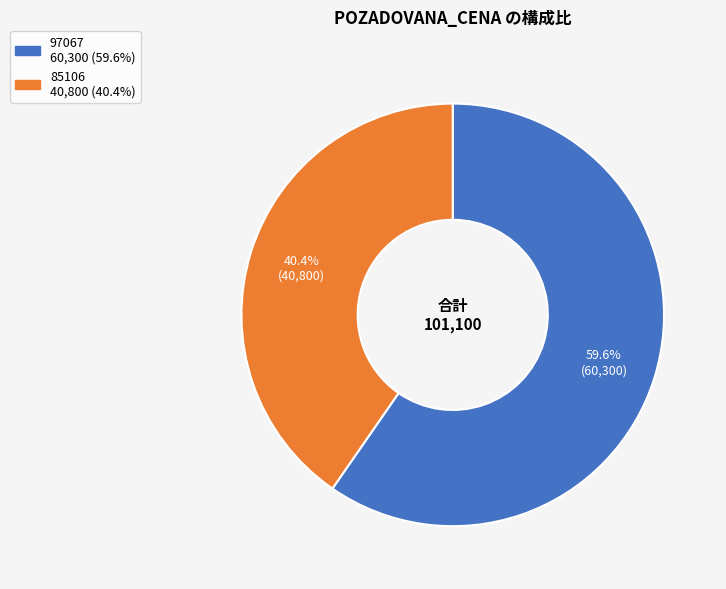

Count the number of slices in the pie.

2